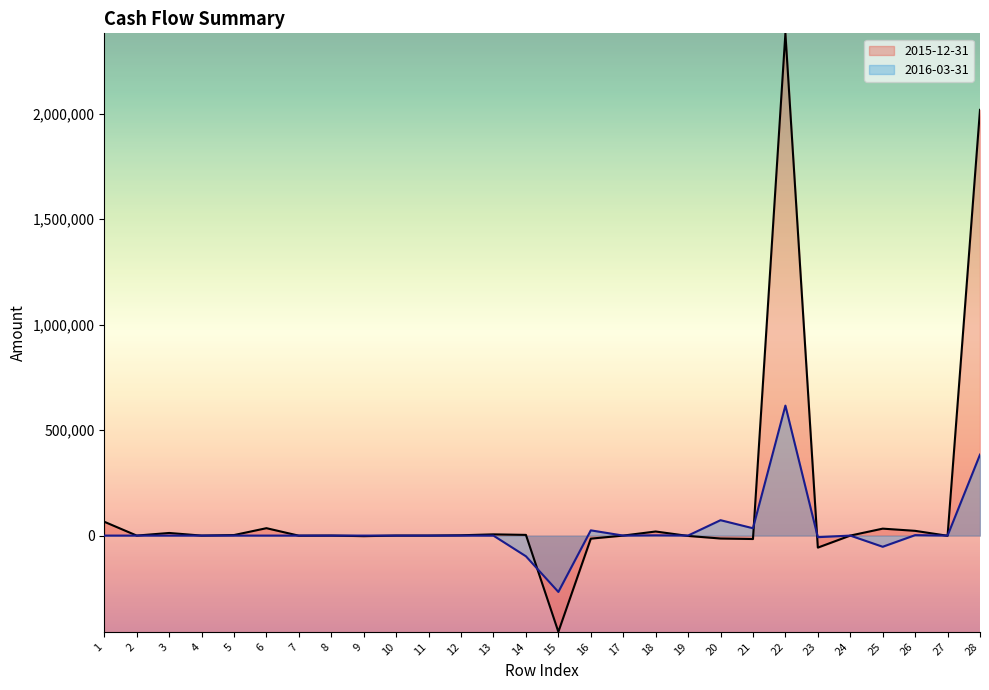

True or false: 2016-03-31 has a value of 478302 at 6.

False